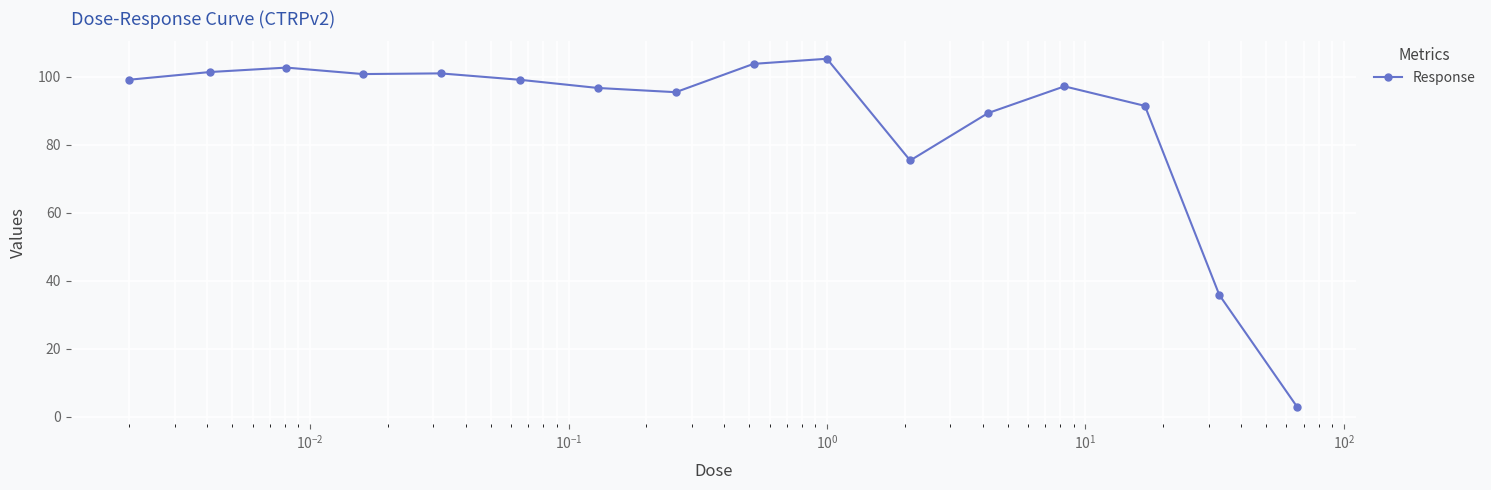

Count the number of categories in the chart.

16